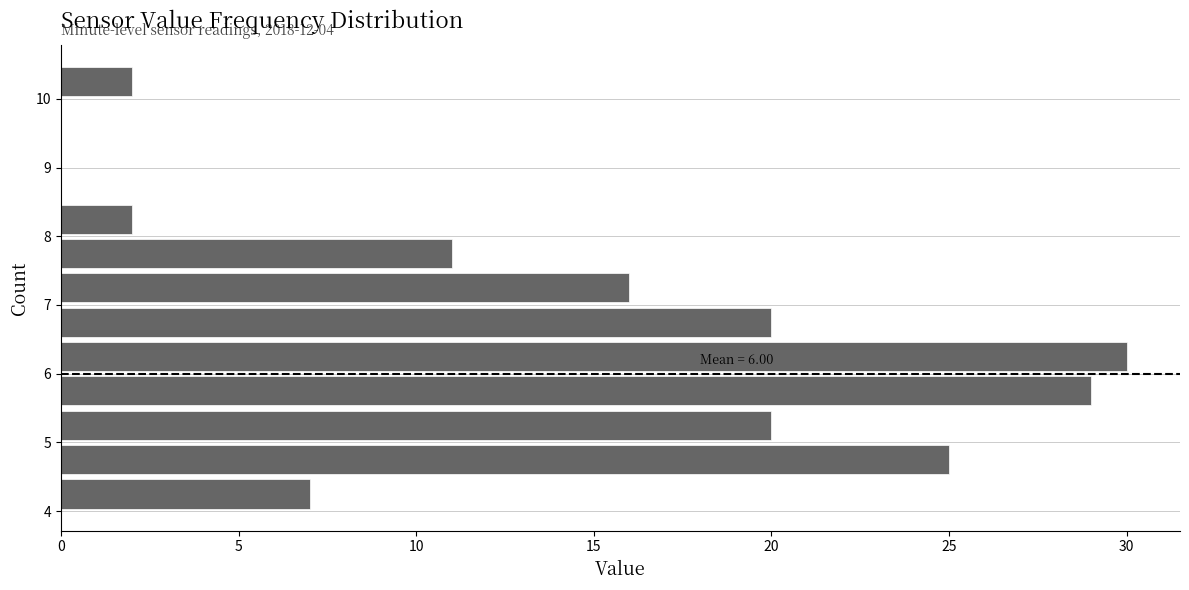

Which range on the y-axis has the longest bar?

6.0 to 6.5